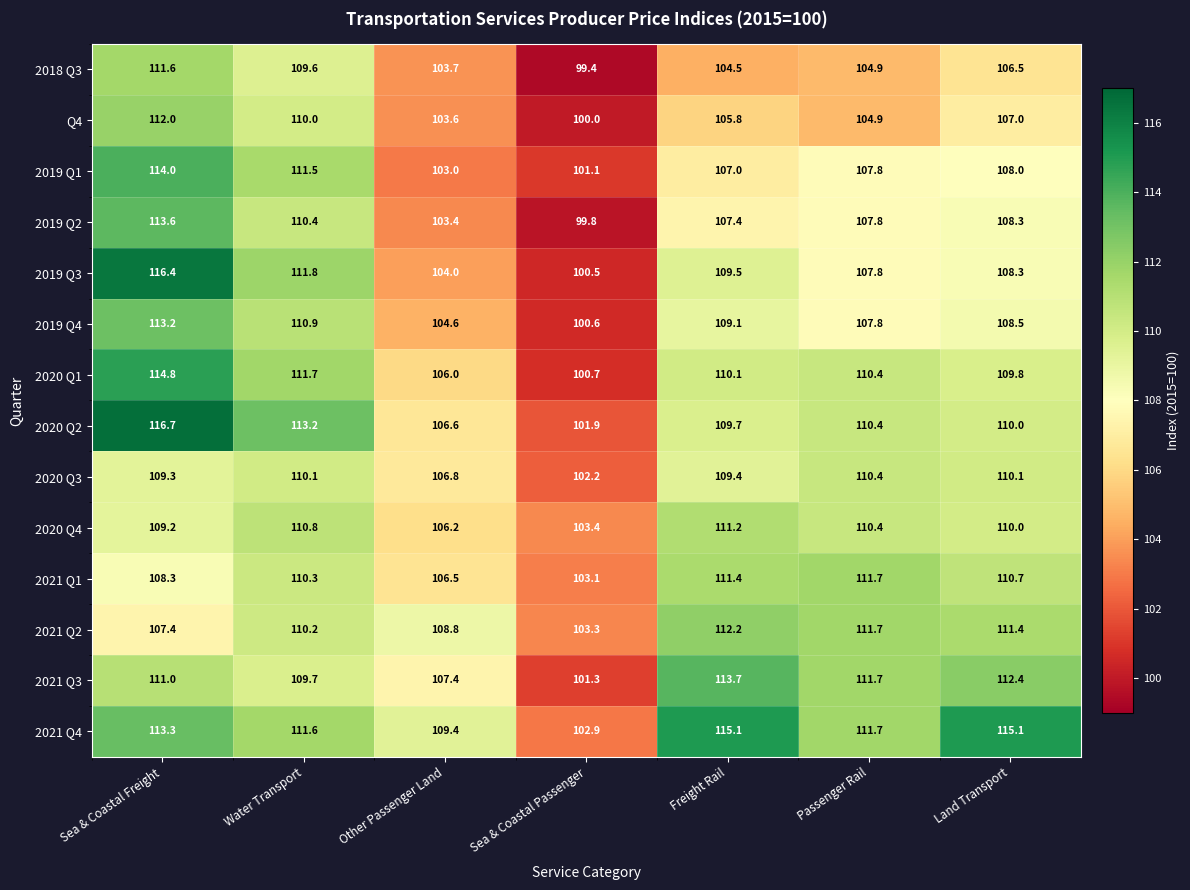

What is the total value across all series at Land Transport?

1536.1